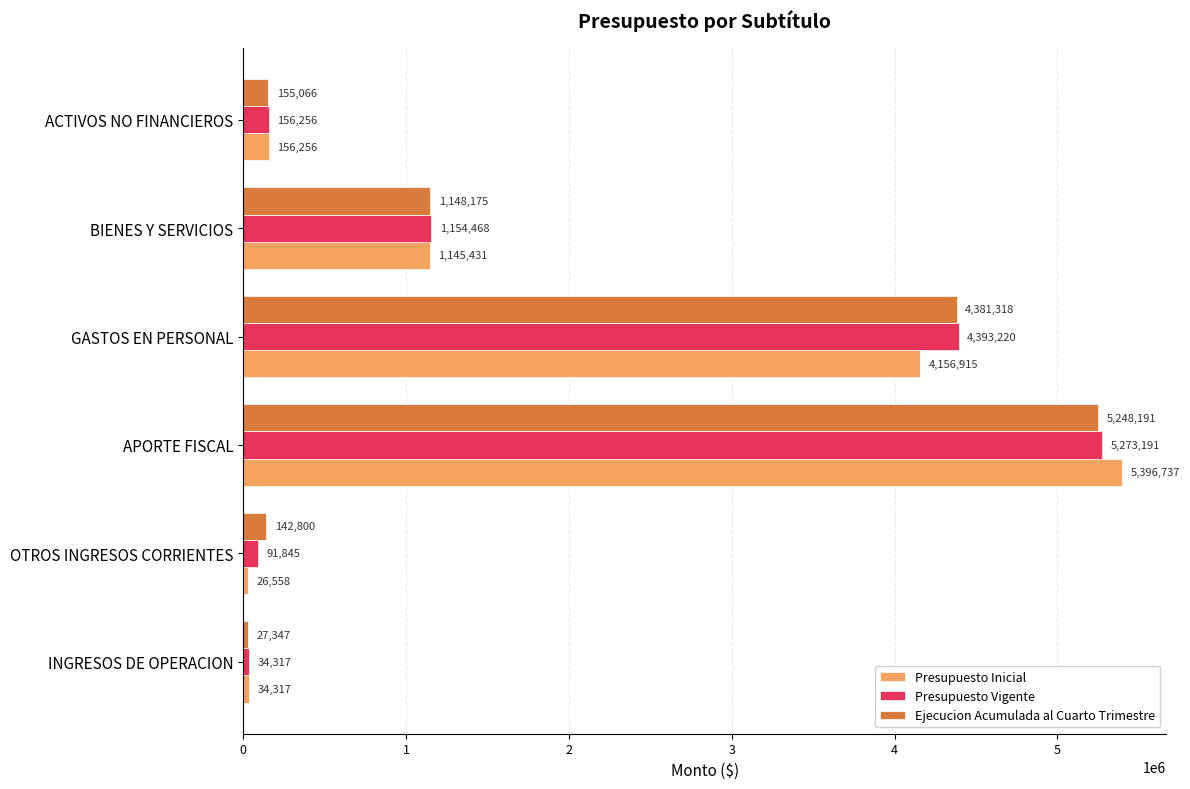

What is the difference between the second highest and minimum values in the Presupuesto Inicial series?

4130357